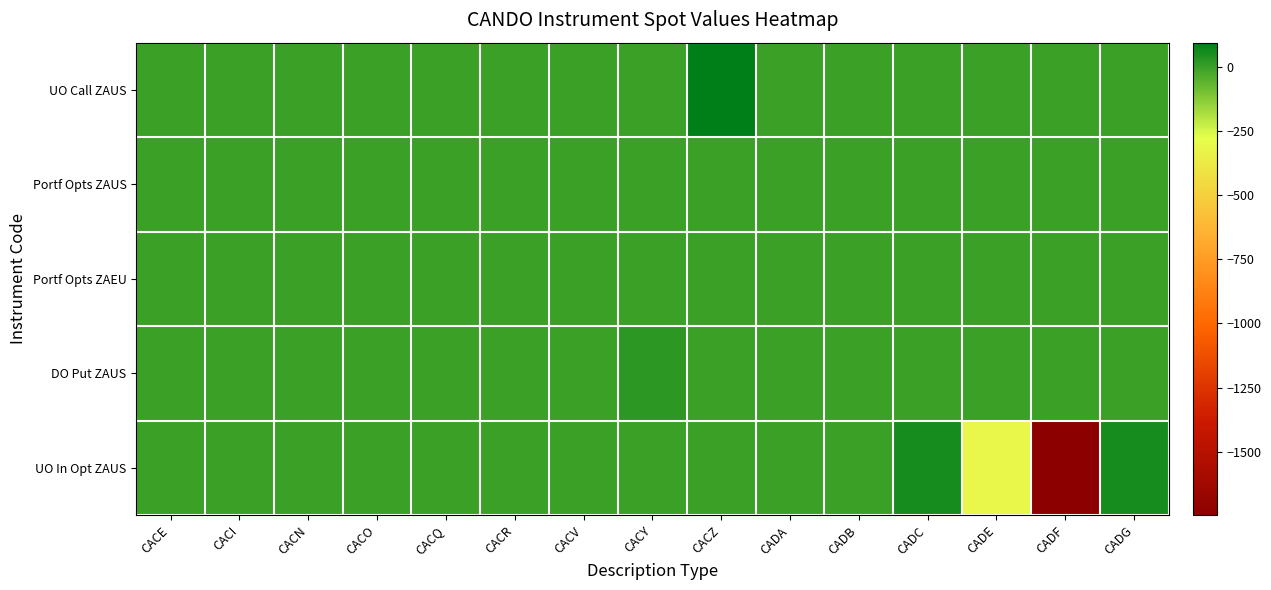

Between CACN and CACO, which is larger?

CACN